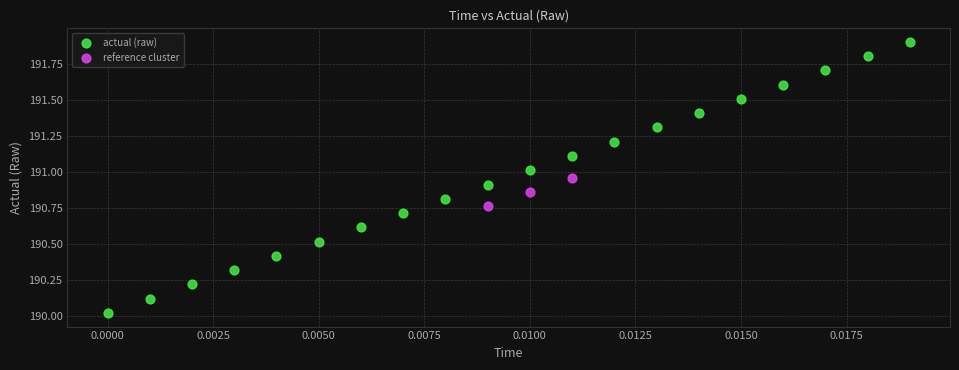

Which series reaches the maximum Y coordinate?

actual (raw)